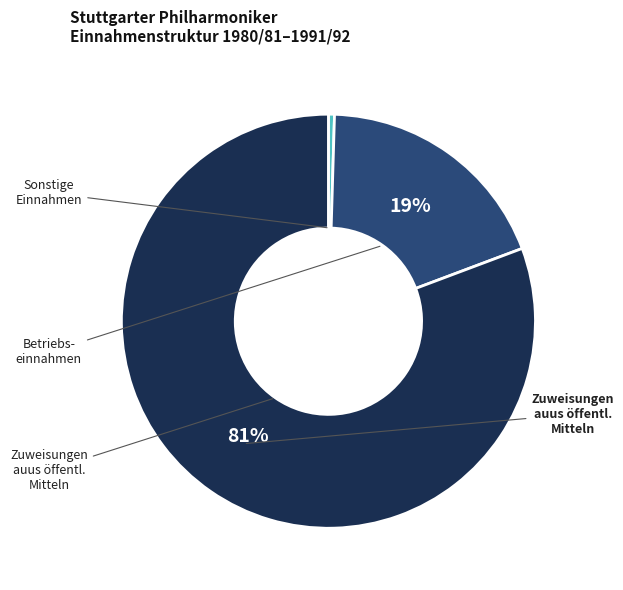

Does any single category account for the majority?

Yes